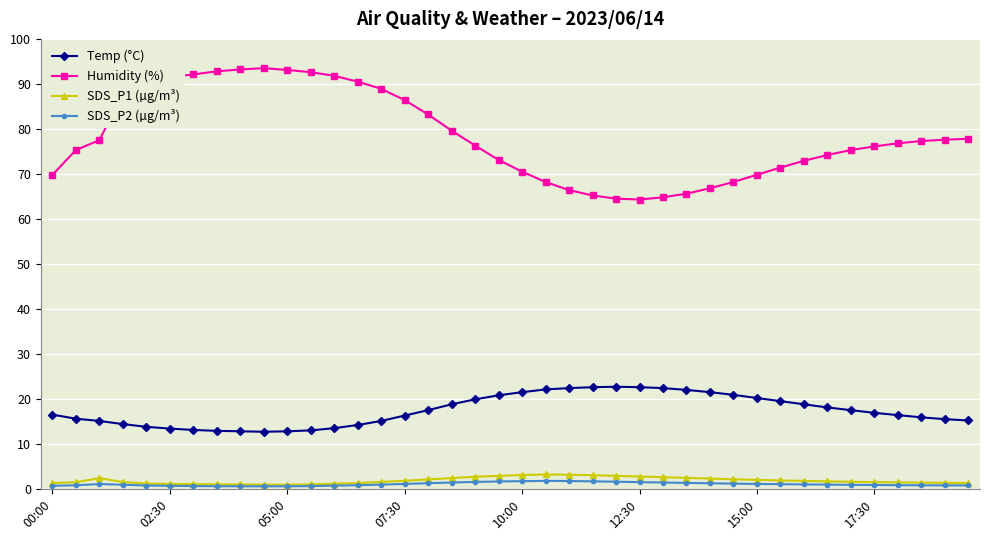

Which series has the largest total across all categories?

Humidity (%)